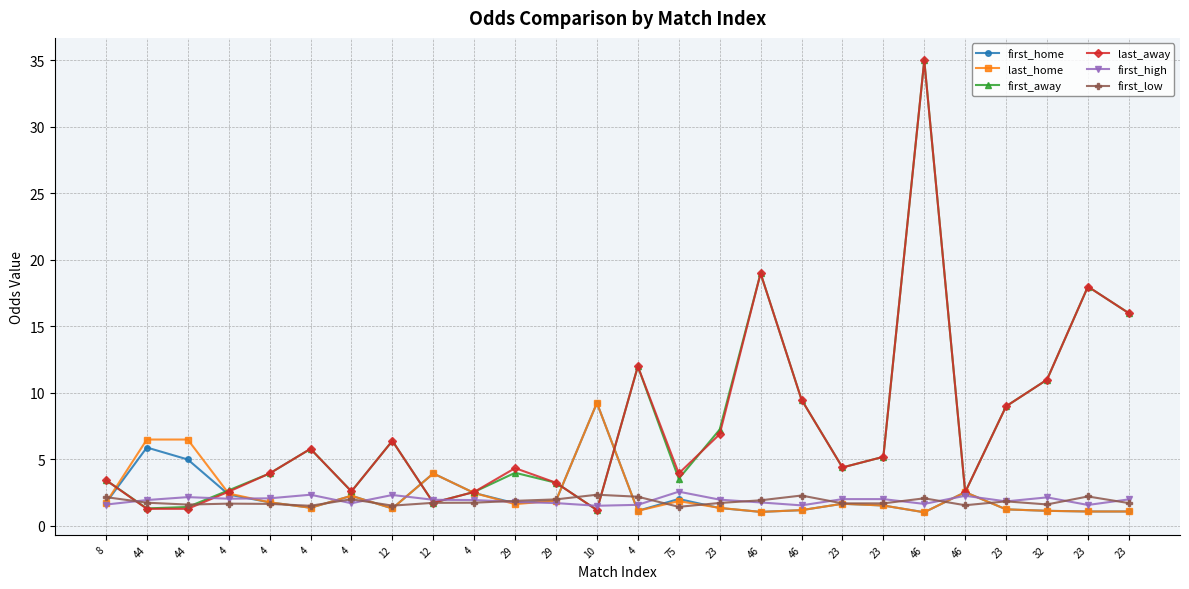

How many categories are shown in the chart?

26